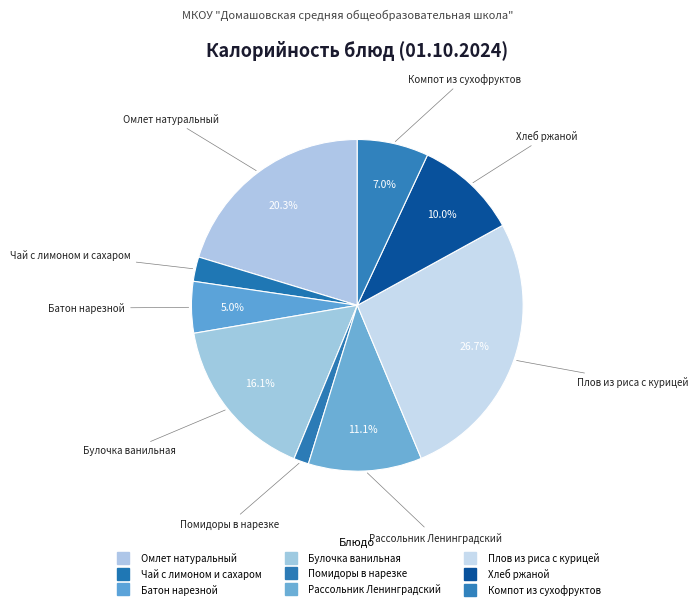

Is the sum of Чай с лимоном и сахаром and Батон нарезной greater than half?

No